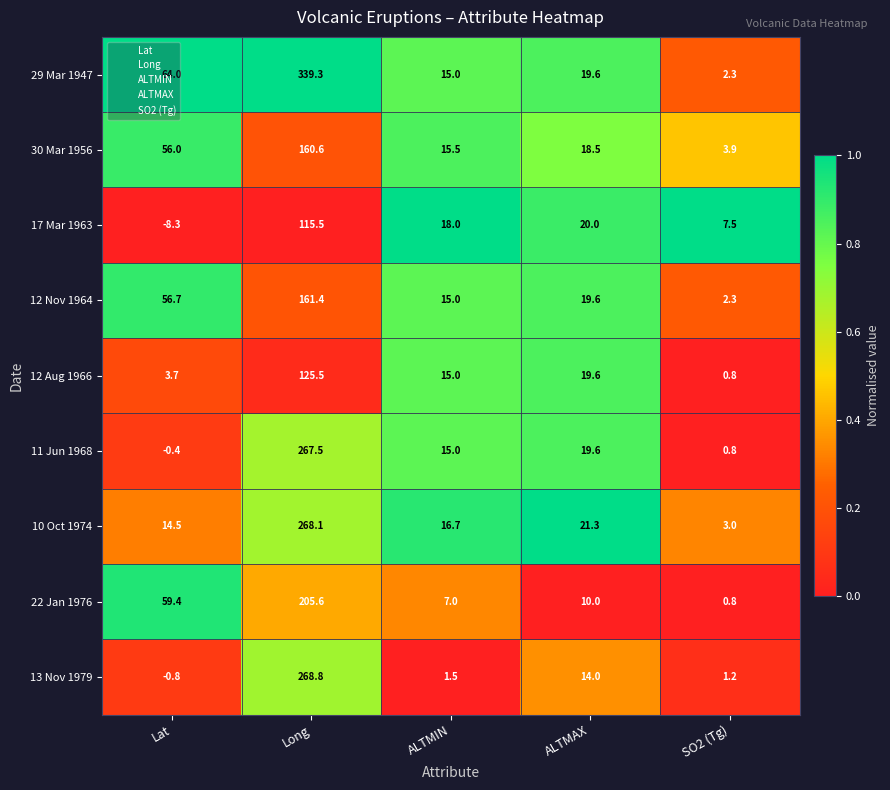

At Long, list the series in order from largest to smallest.

29 Mar 1947, 13 Nov 1979, 10 Oct 1974, 11 Jun 1968, 22 Jan 1976, 12 Nov 1964, 30 Mar 1956, 12 Aug 1966, 17 Mar 1963